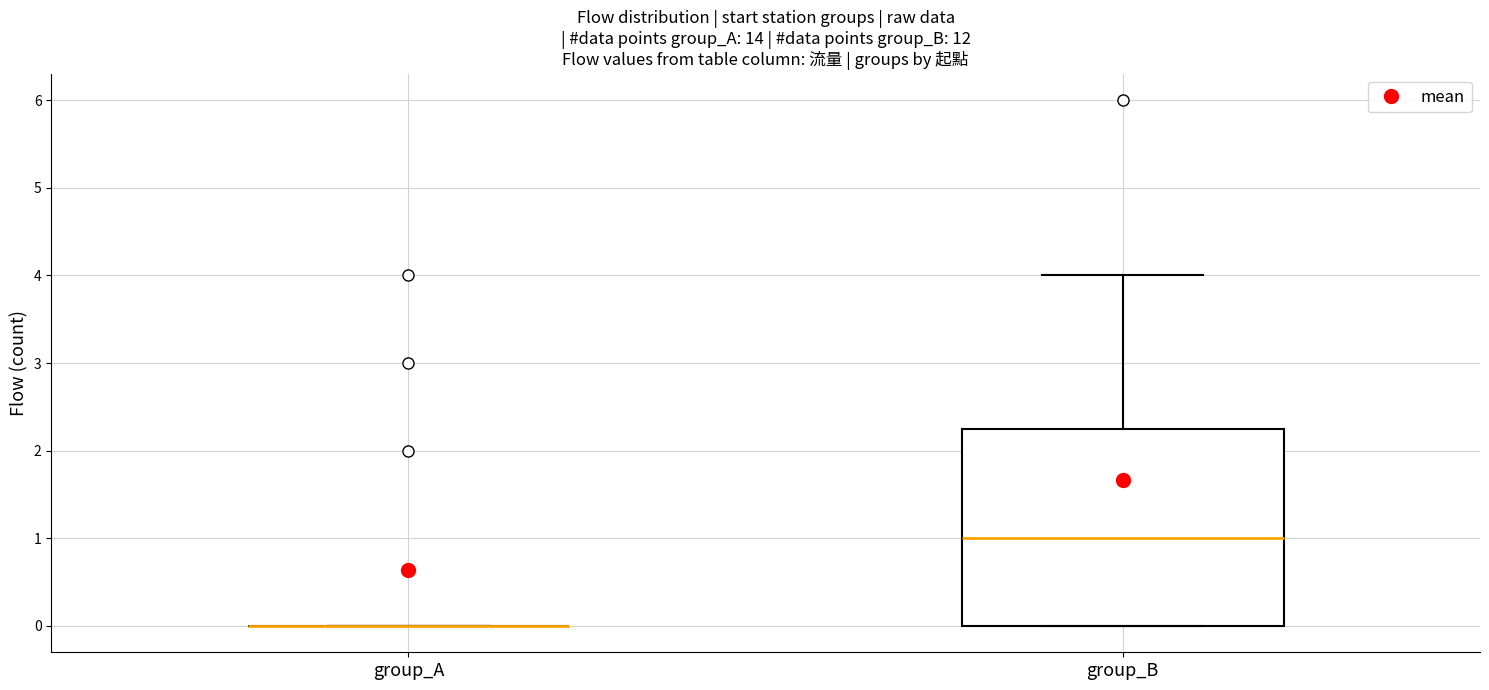

Reading left to right, read every box against the y-axis: the position of its median line, the range the box covers, and the ends of its whiskers. The values are not printed on the chart, so give them approximately, as read against the axis.

group_A: box collapsed to a line at 0.0, whiskers 0.0 to 0.0
group_B: median 1.0, box 0.0 to 2.3, whiskers 0.0 to 4.0